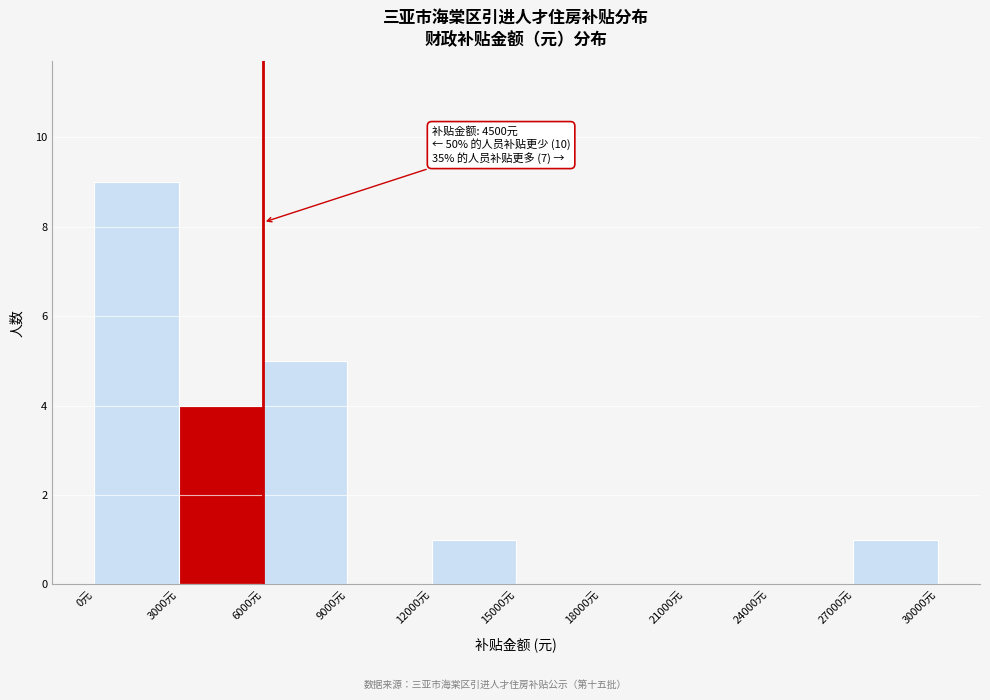

Over which range of the x-axis is the bar tallest?

0 to 3000